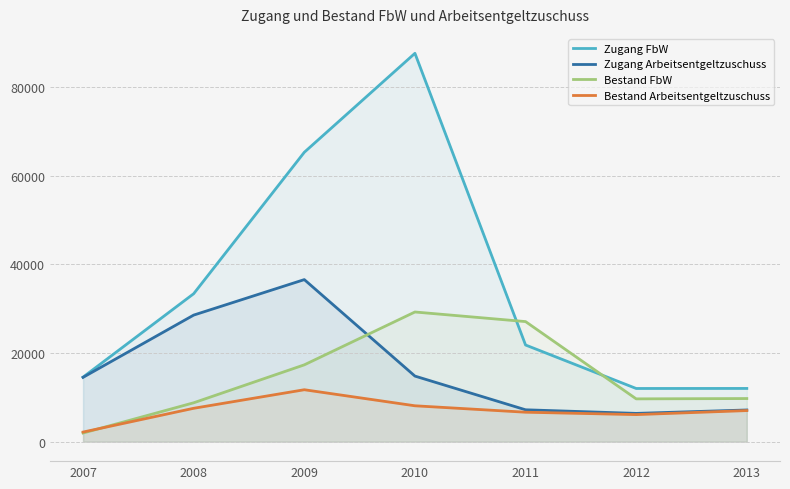

What is the difference between the second highest and second lowest values in the Zugang FbW series?

53289